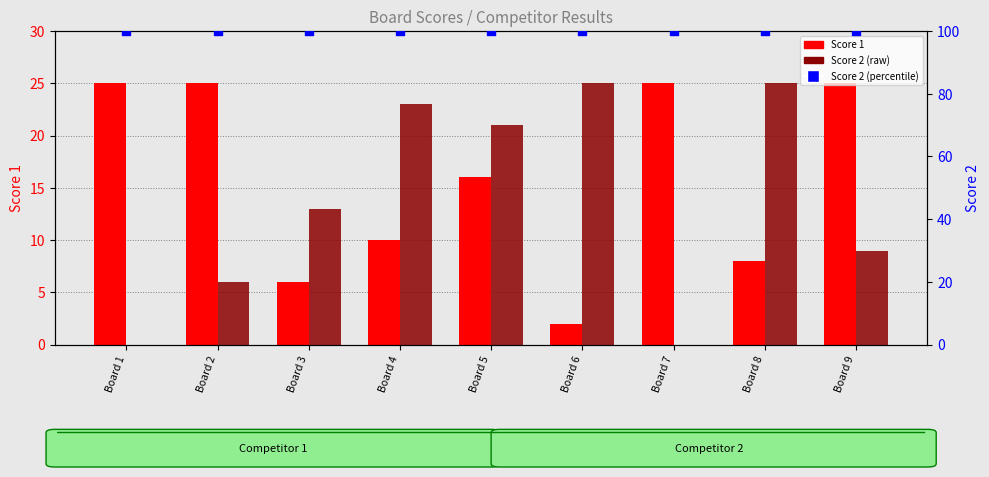

At how many categories does at least one series exceed 29?

9